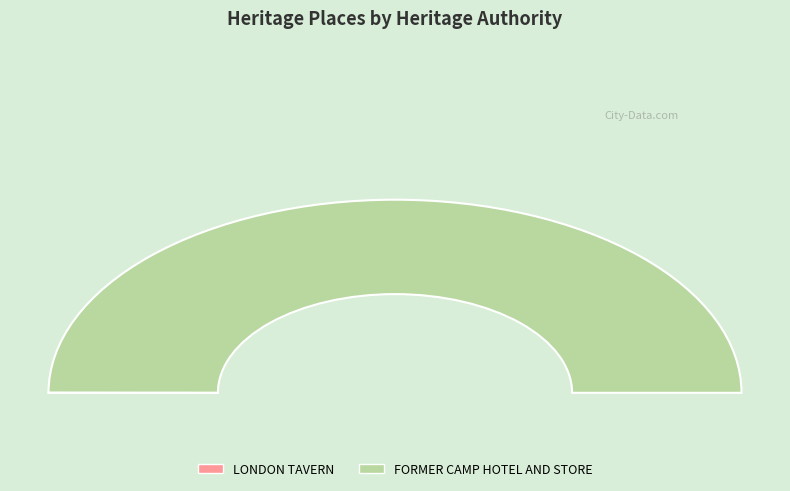

Which slice is the smallest?

LONDON TAVERN